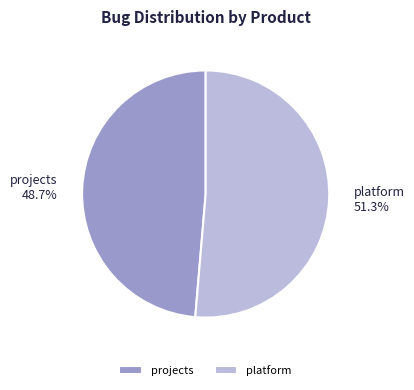

True or false: platform accounts for 51% of the total.

True